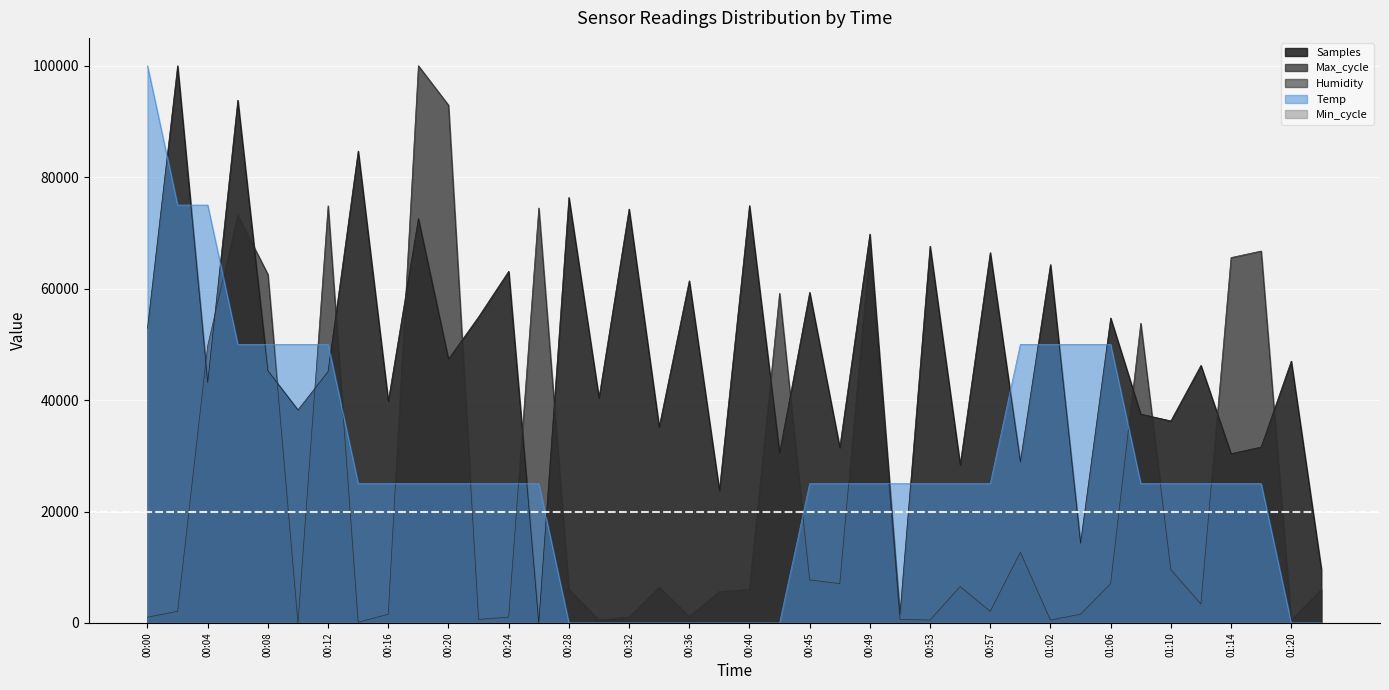

What is the approximate value of Max_cycle at 00:28?

6020.9